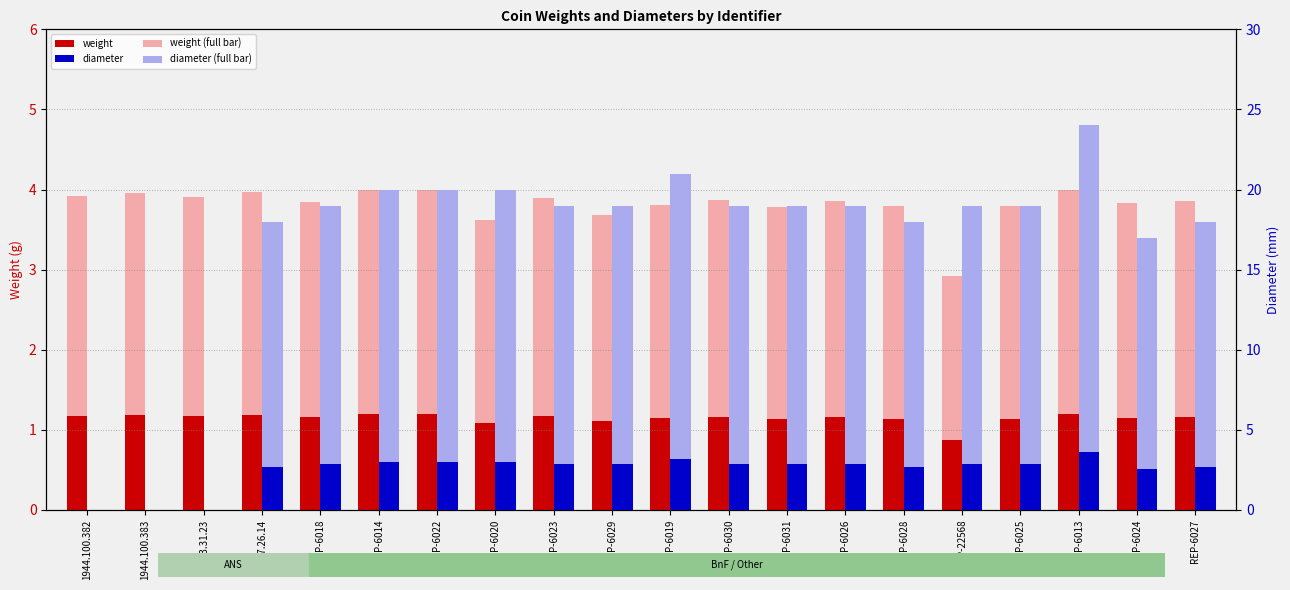

Which series has the largest total across all categories?

diameter